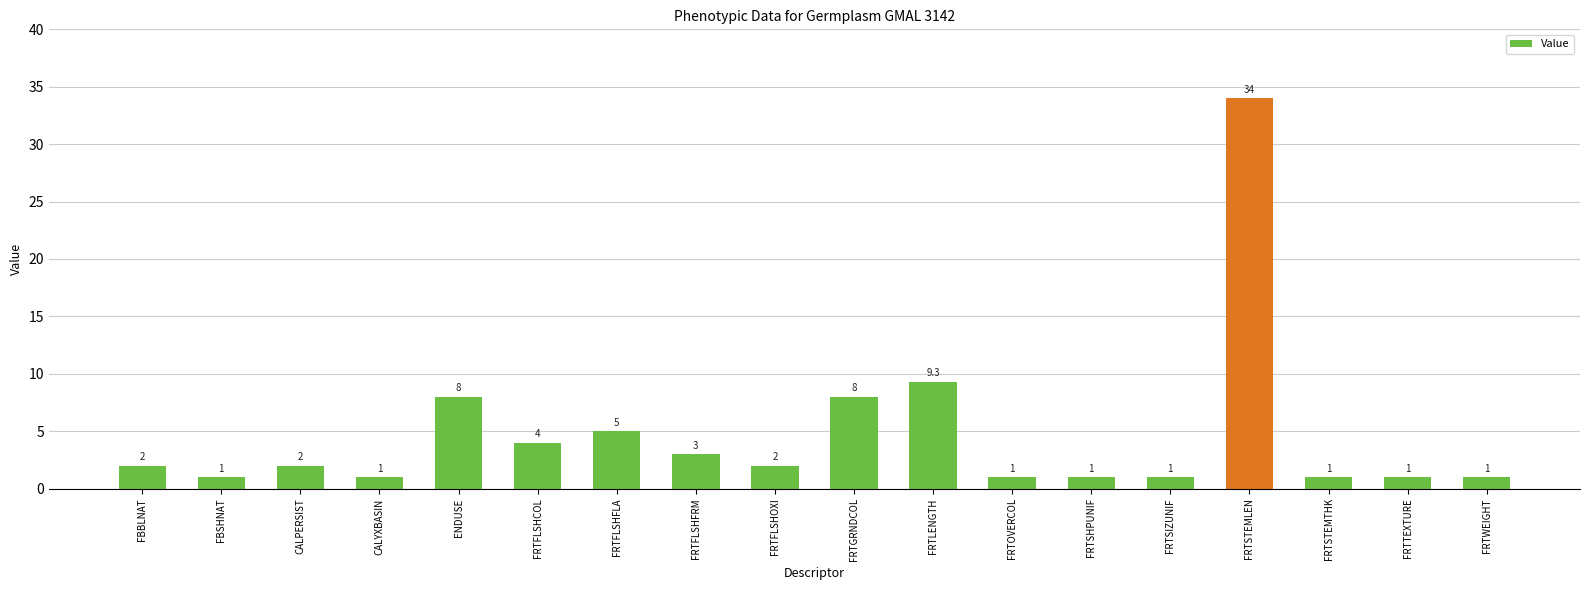

What is the change in value from CALYXBASIN to FRTFLSHCOL?

+3.0